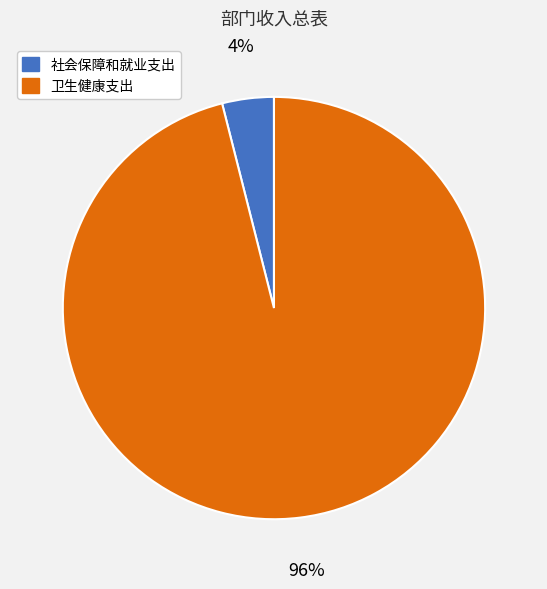

Which category has the smallest portion of the pie?

社会保障和就业支出